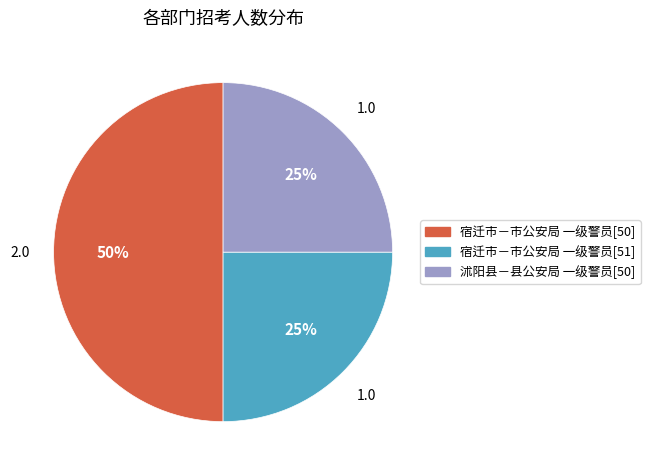

Is it true that 宿迁市－市公安局 一级警员[51] is 38% of the pie?

False